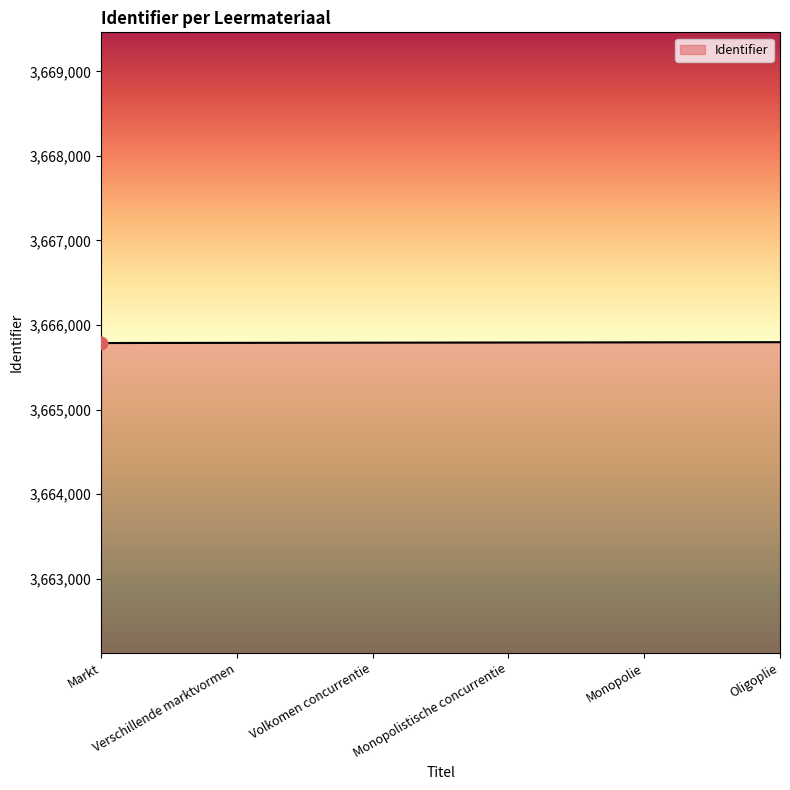

What is the ratio of the value at Monopolie to the value at Monopolistische concurrentie?

1.0